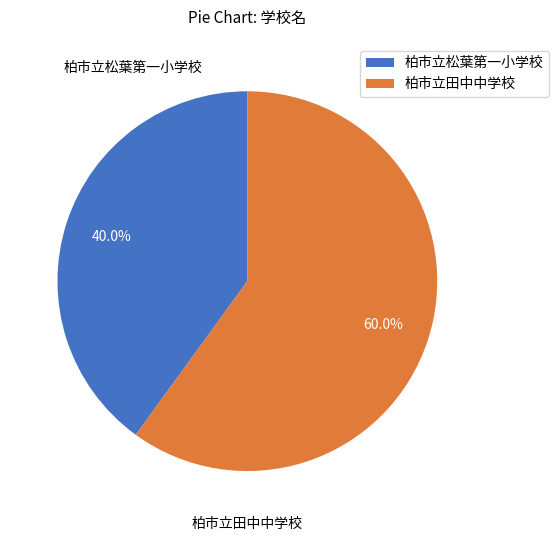

The 柏市立松葉第一小学校 slice represents 40% of the pie. True or false?

True